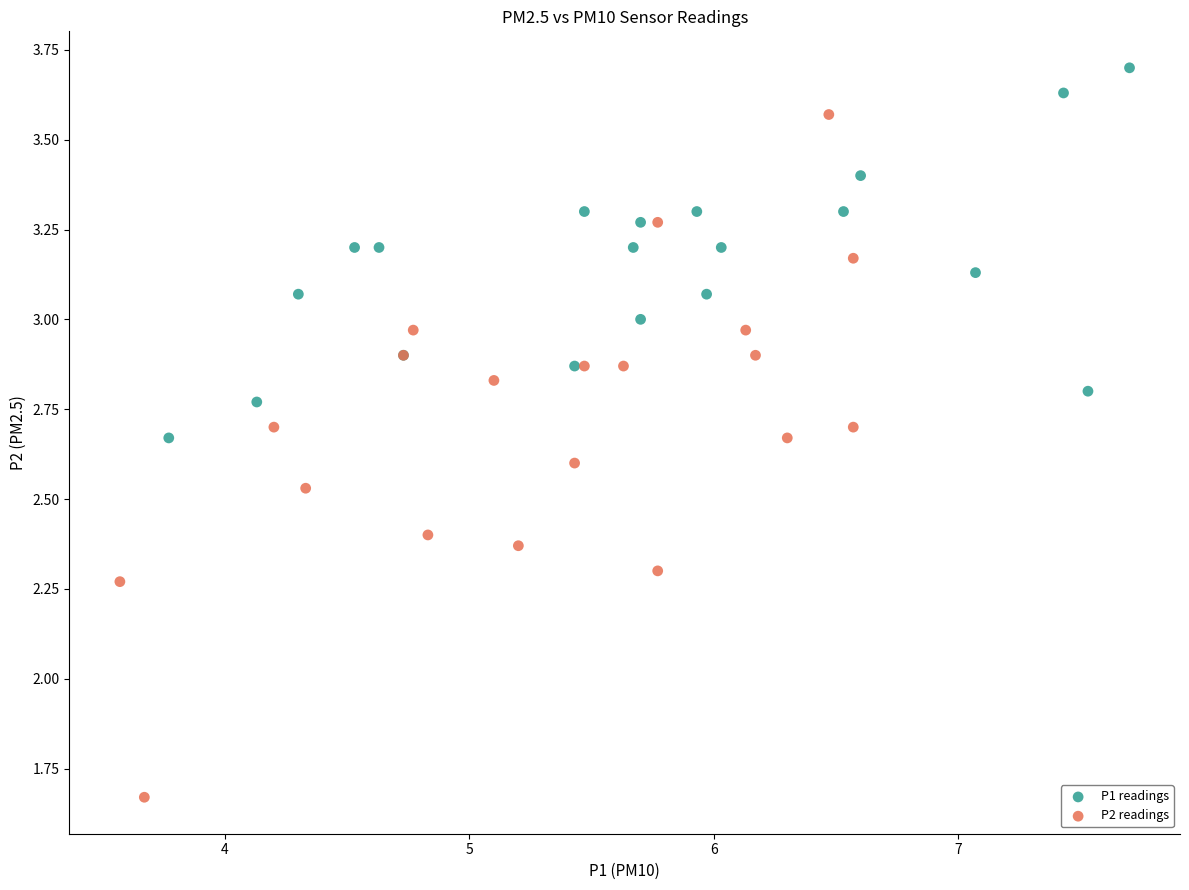

Which series has the largest Y range (max minus min)?

P2 readings